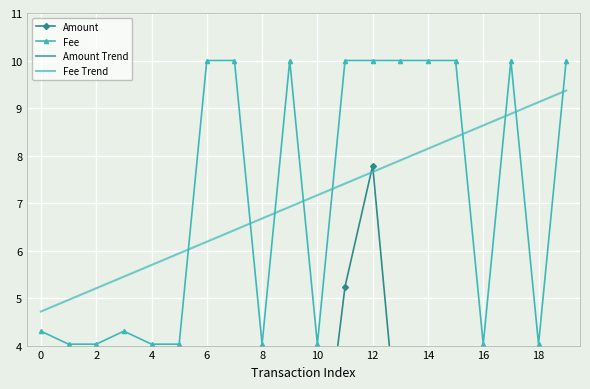

What is the difference between the maximum and minimum values in the Amount series?

7.4